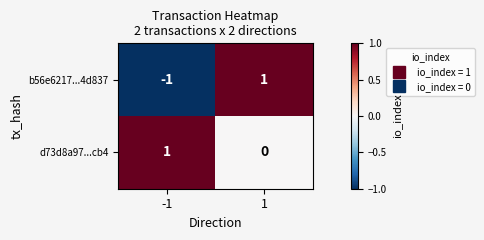

Rank the series at 1 from highest to lowest value.

b56e6217...4d837, d73d8a97...cb4